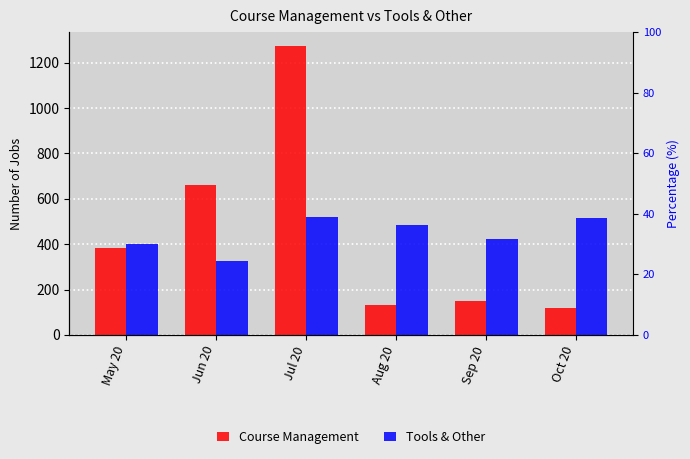

Which series has the largest total across all categories?

Course Management